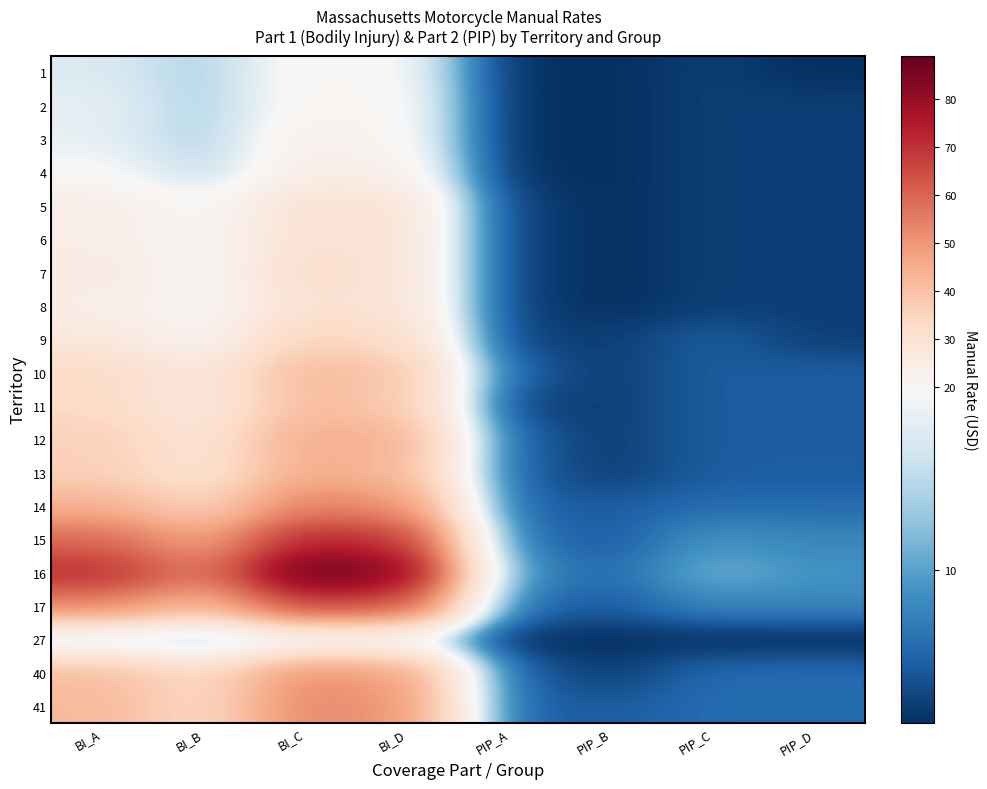

At which category is the sum across all series the highest?

BI_C